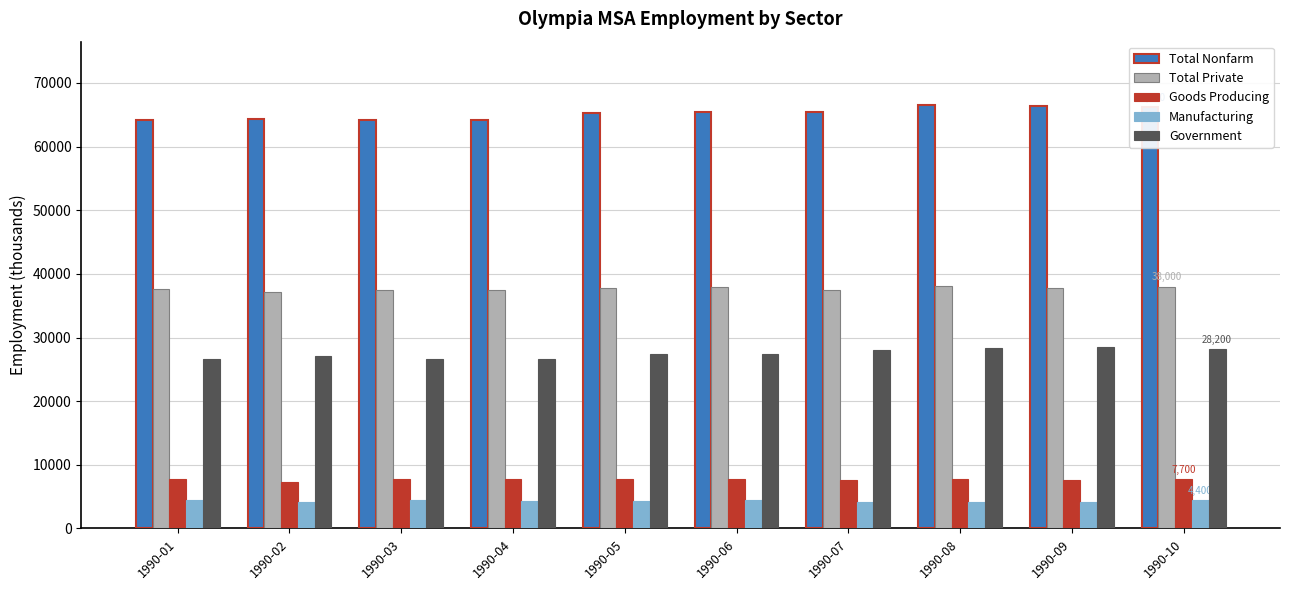

What is the highest value of the Government series?

28500